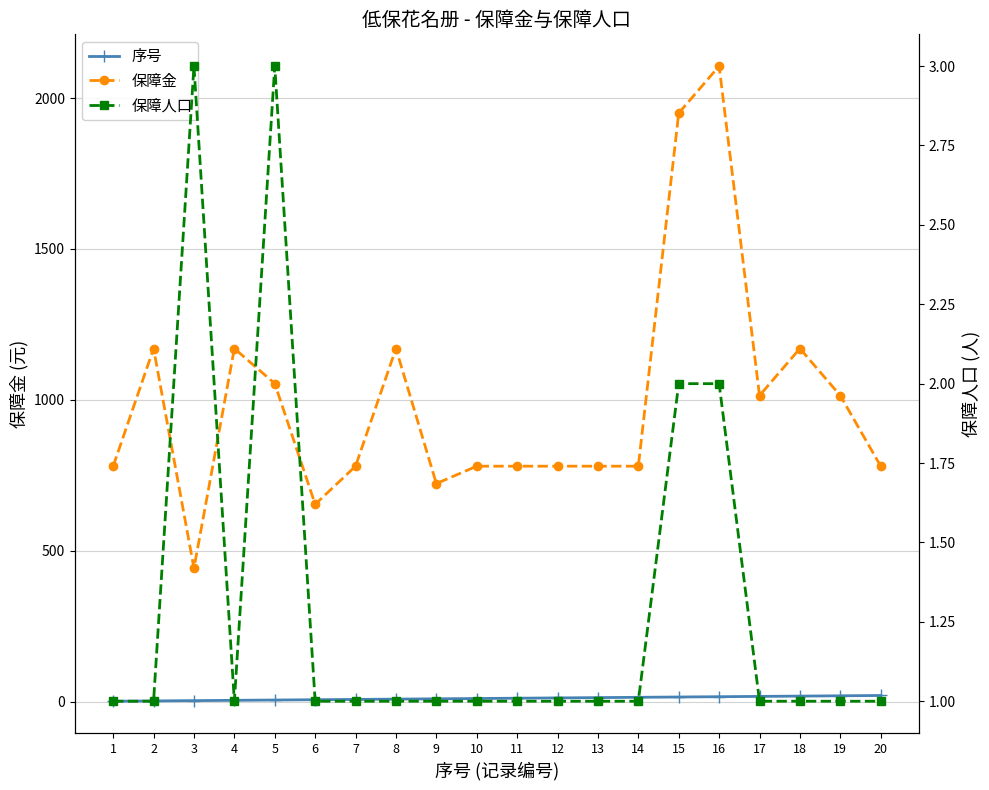

In 保障金, how many points are lower than both neighbors (excluding endpoints)?

4